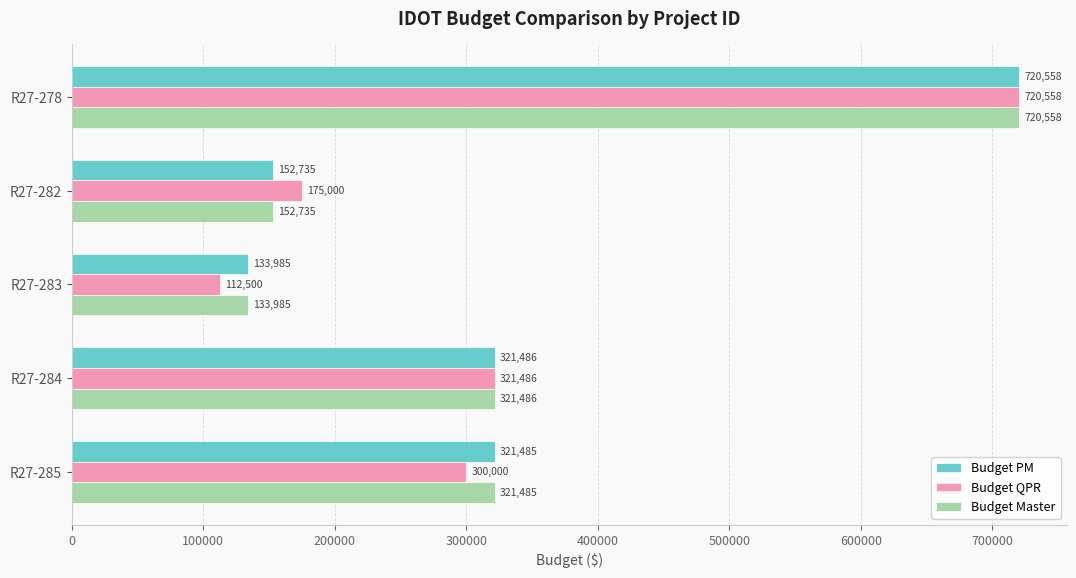

At how many categories does at least one series exceed 140237?

4